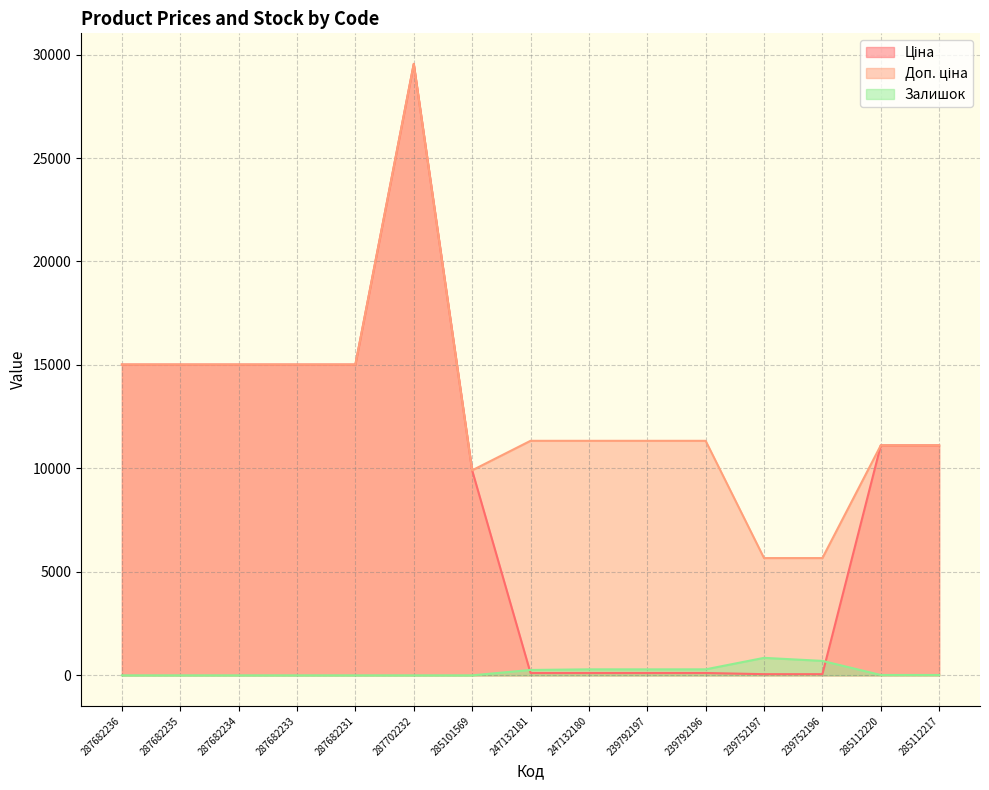

Which has a higher value, 247132181 or 287682231?

287682231